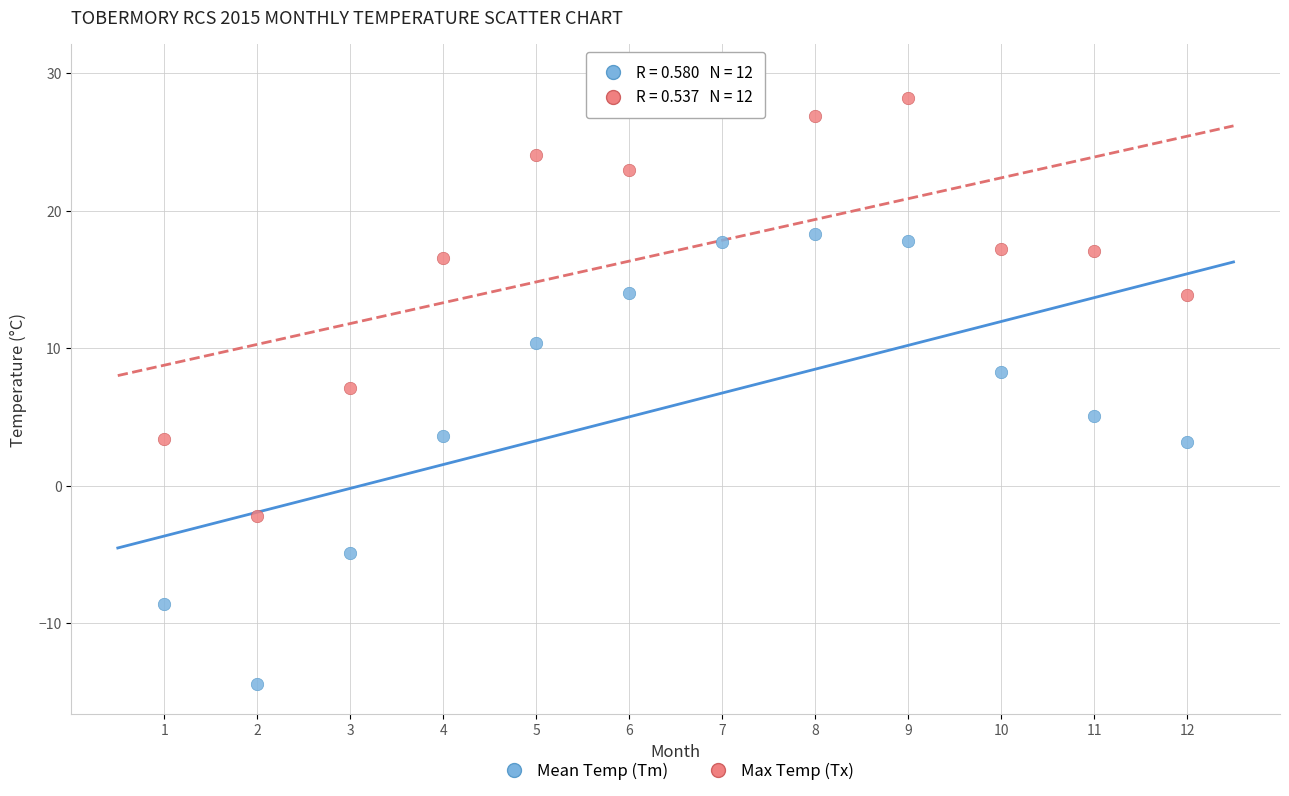

What are all the series names shown in the legend?

Mean Temp (Tm), Max Temp (Tx)